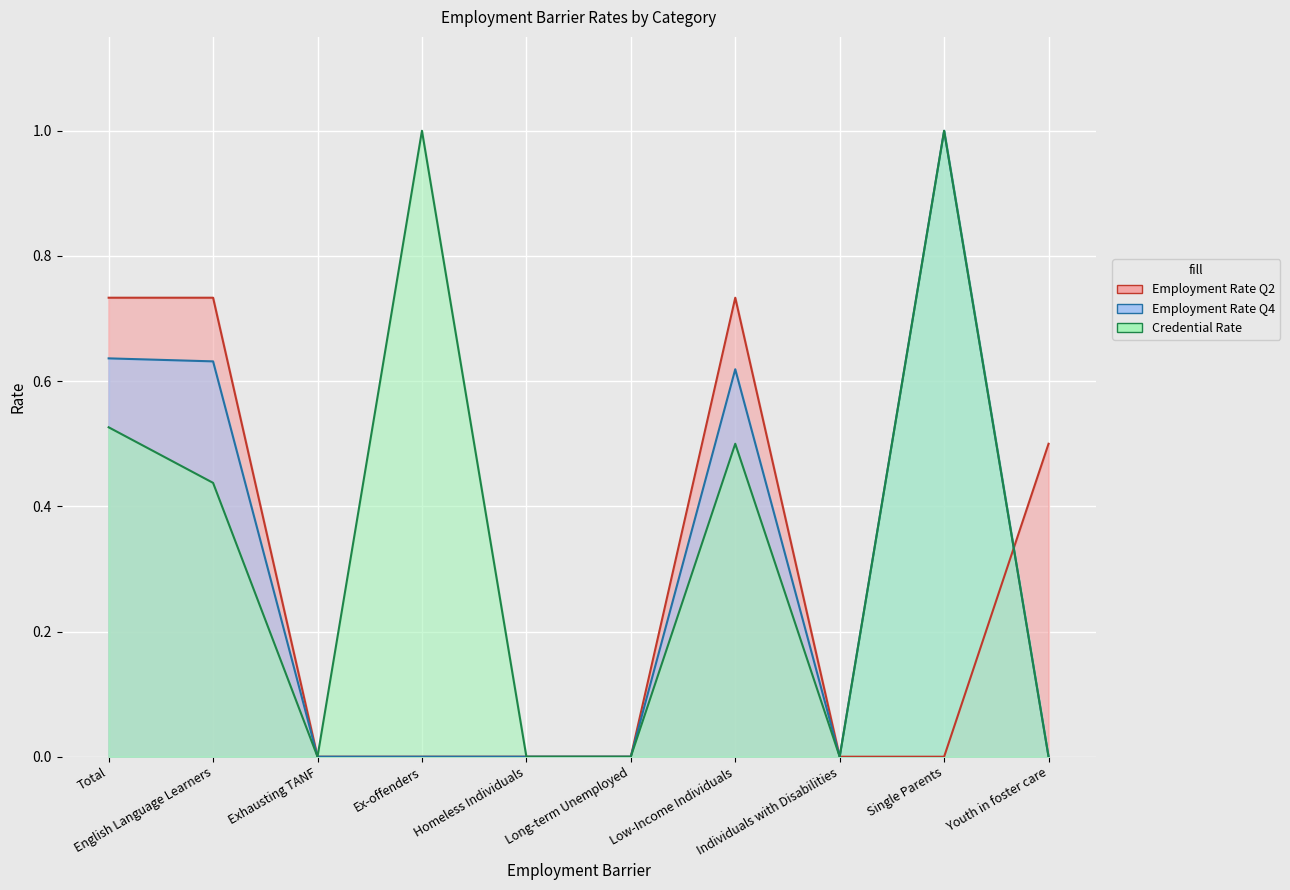

Is the value of Employment Rate Q2 at Individuals with Disabilities greater than the value of Credential Rate at Low-Income Individuals?

No